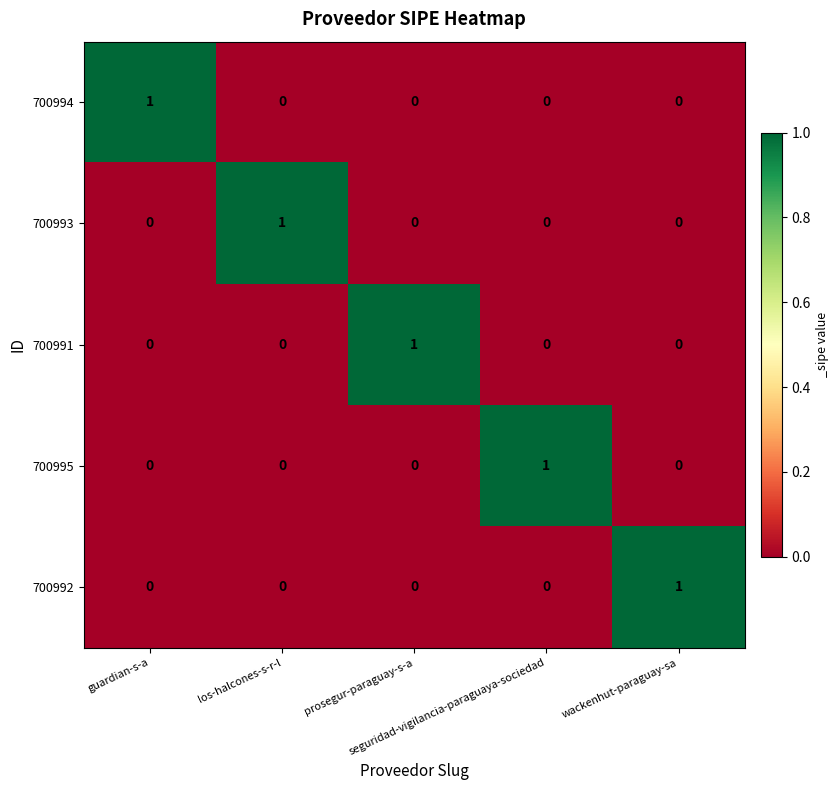

How many 700993 values are between 0 and 1?

5